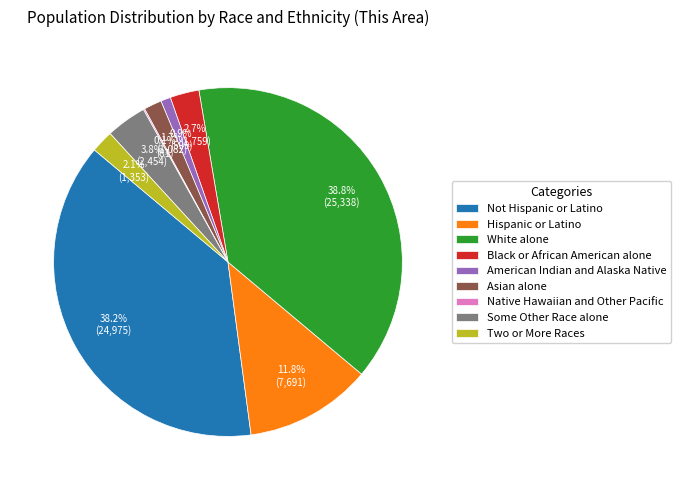

Which slice is the largest?

White alone